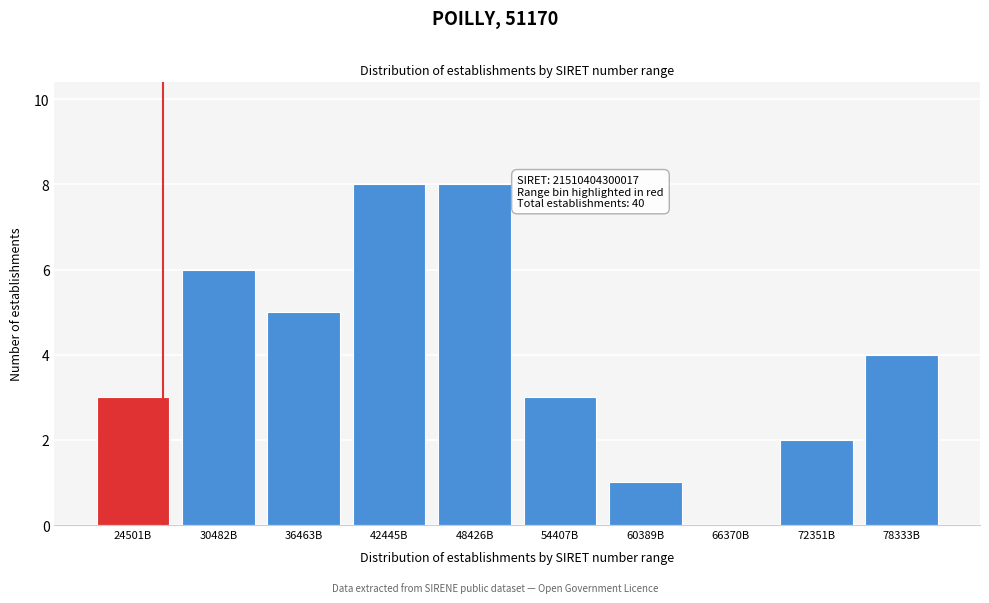

Reading left to right, what are all the values shown in this chart?

24501B=3	30482B=6	36463B=5	42445B=8	48426B=8	54407B=3	60389B=1	66370B=0	72351B=2	78333B=4